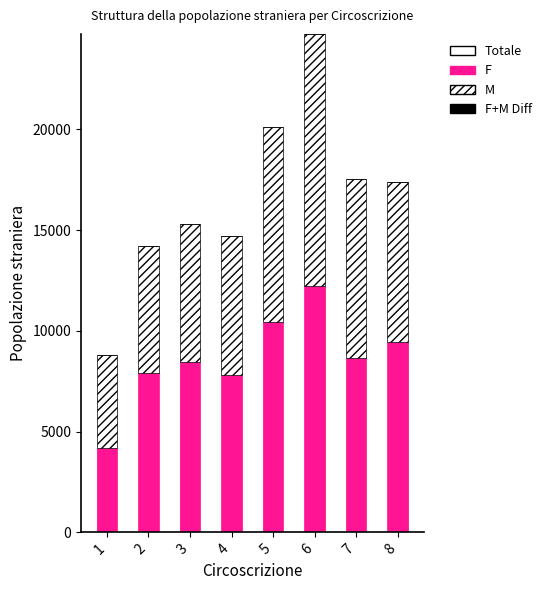

What is the total value across all series at 5?

20105